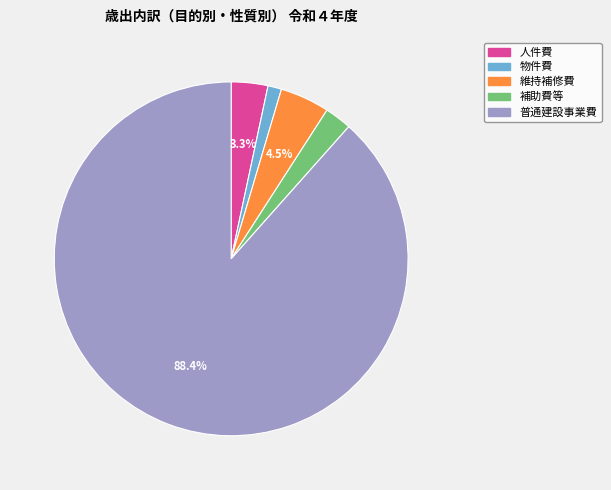

Is there any slice that represents more than half of the pie?

Yes